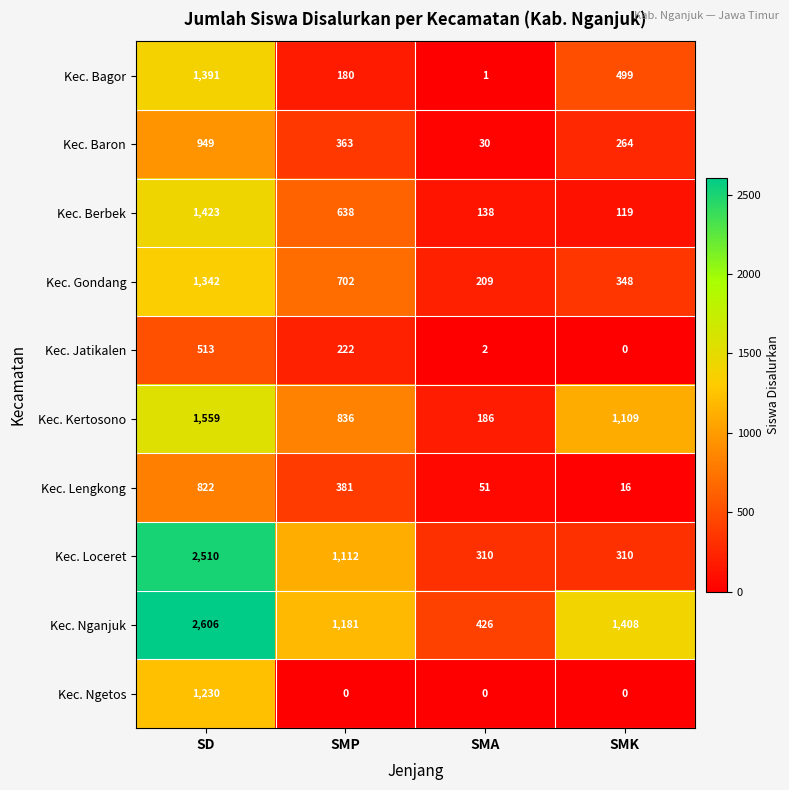

What is the average value of the Kec. Ngetos series?

308